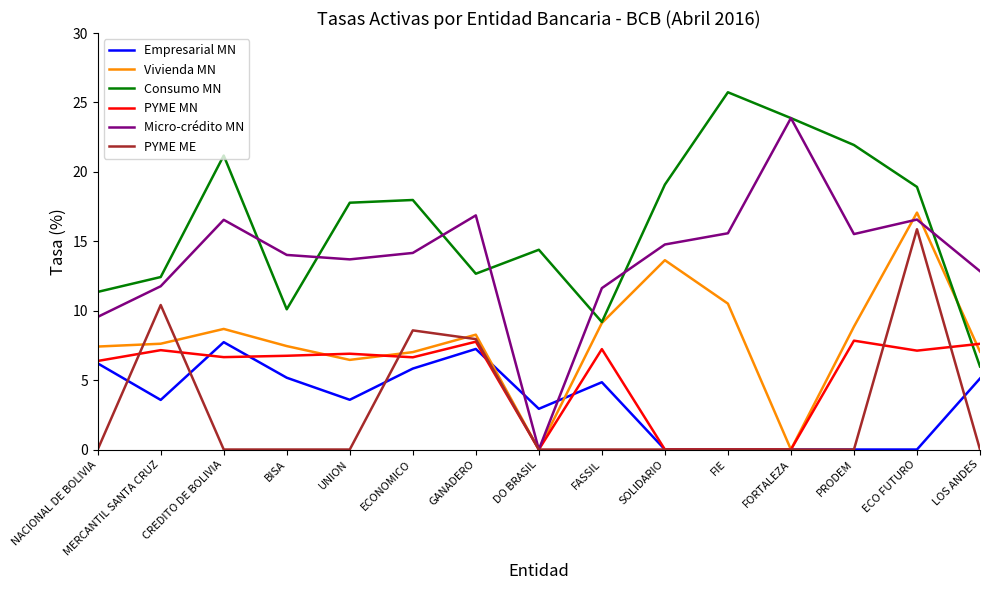

What are all the series names shown in the legend?

Empresarial MN, Vivienda MN, Consumo MN, PYME MN, Micro-crédito MN, PYME ME